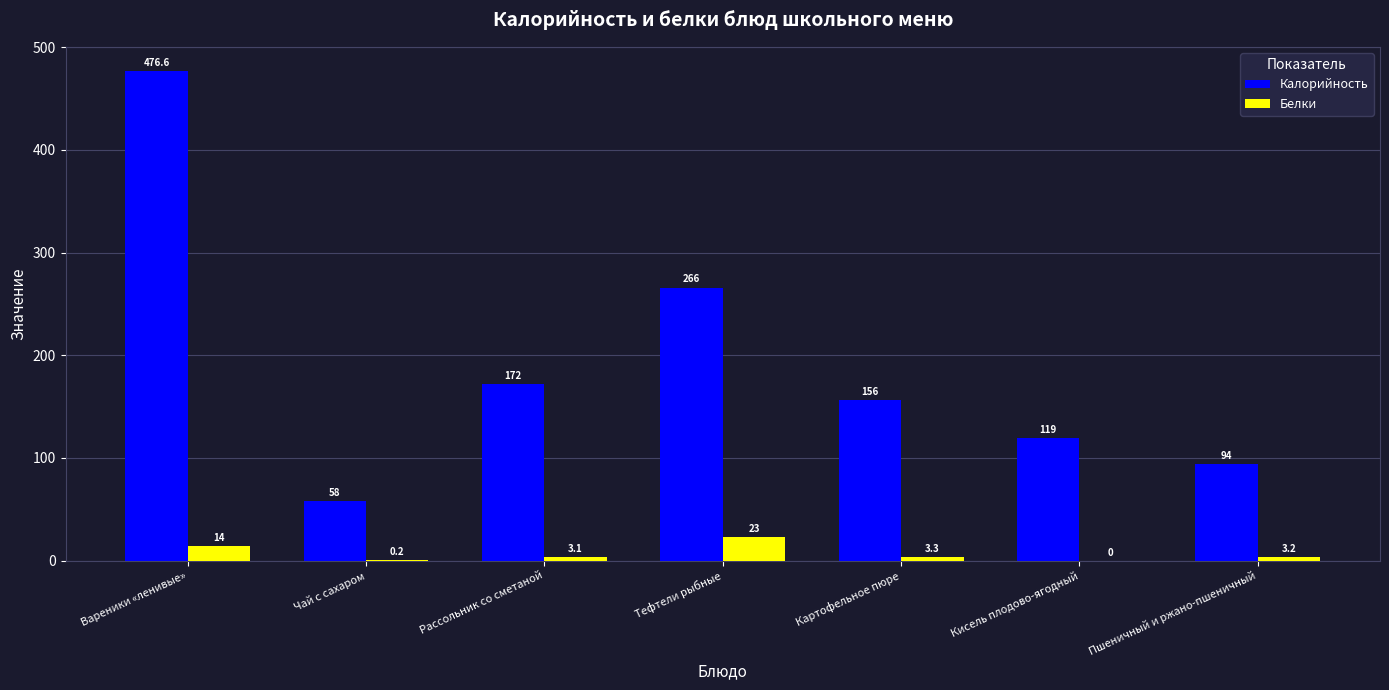

What are all the series names shown in the legend?

Калорийность, Белки